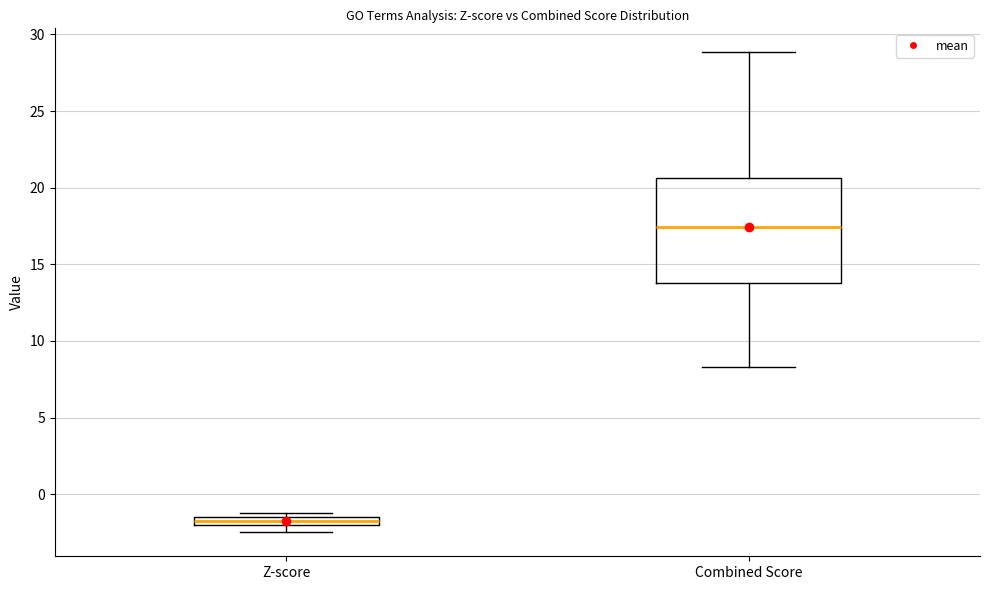

Comparing the boxes themselves (not the whiskers), which one is the tallest?

Combined Score